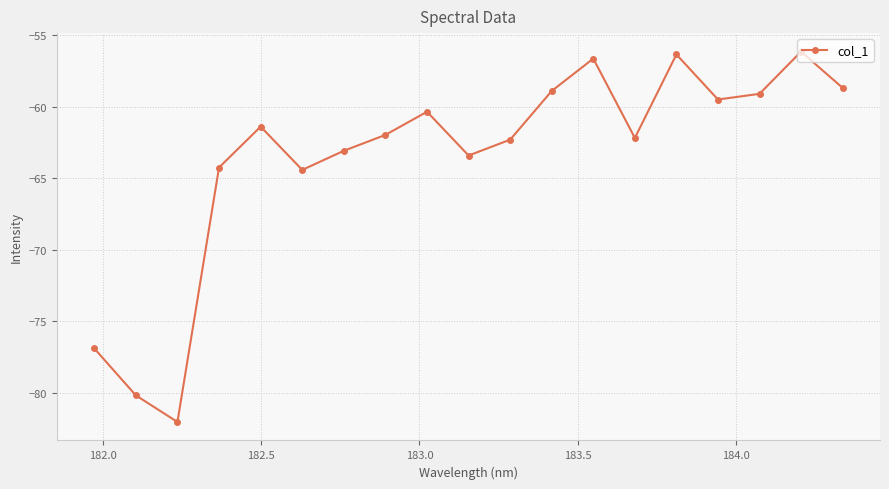

What is the value of the 6th point from the left?

-64.4